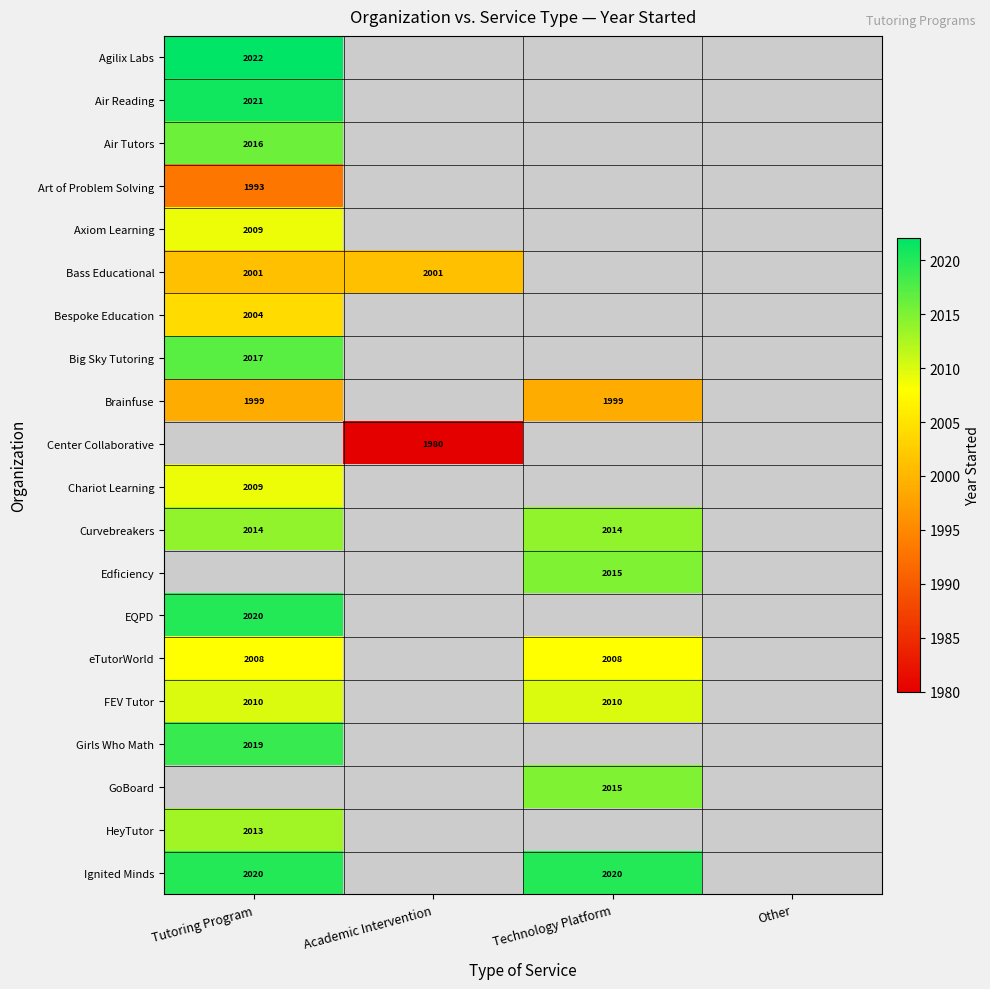

The value of Air Reading at Tutoring Program is 2021. True or false?

True